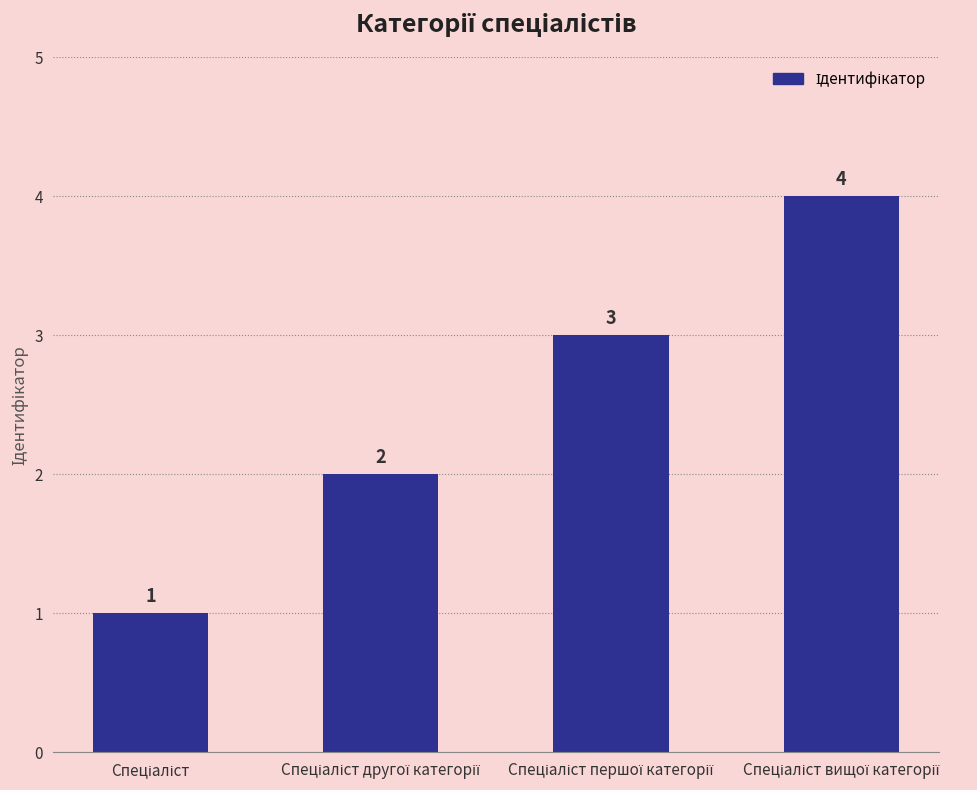

What is the value of the 3rd bar from the left?

3